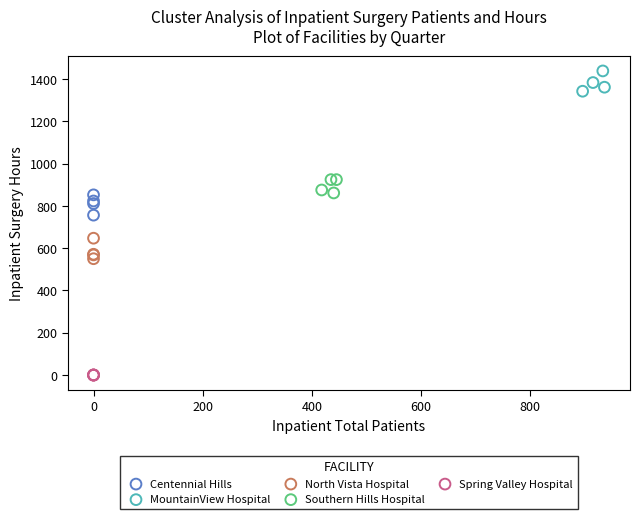

What are all the series names shown in the legend?

Centennial Hills, MountainView Hospital, North Vista Hospital, Southern Hills Hospital, Spring Valley Hospital